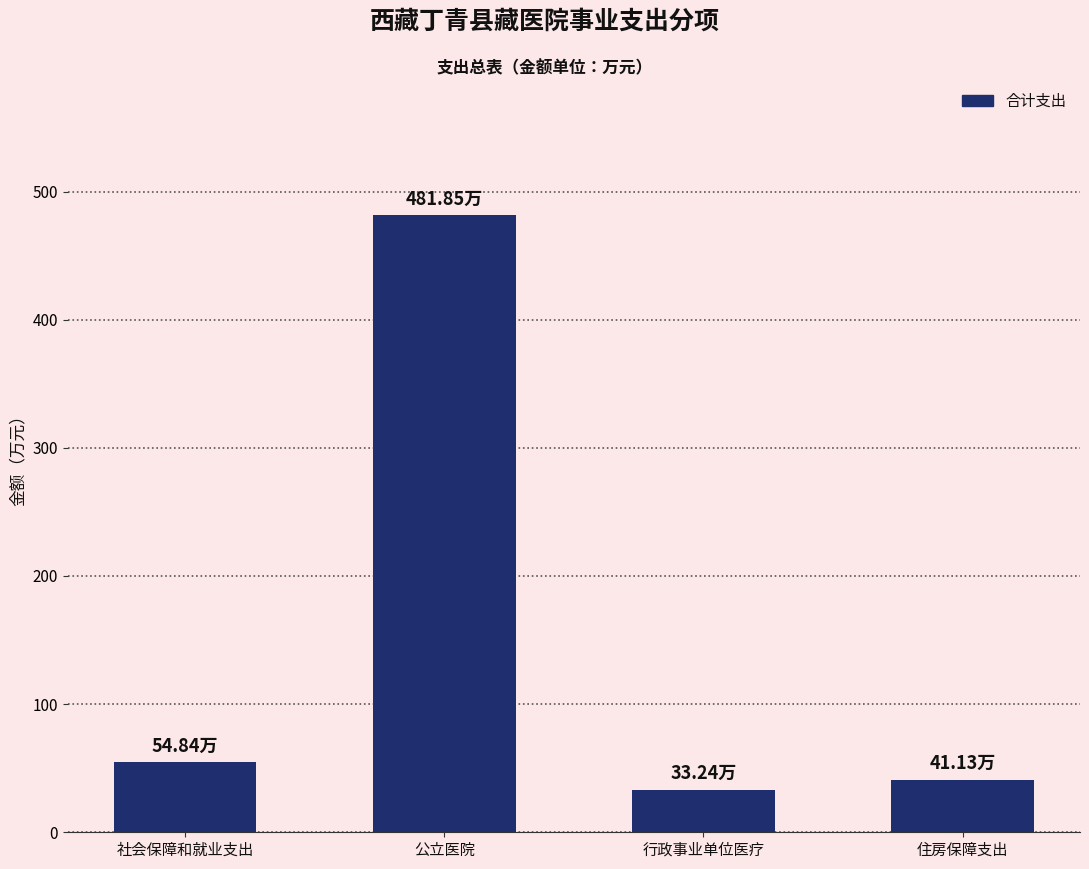

How many categories are shown in the chart?

4